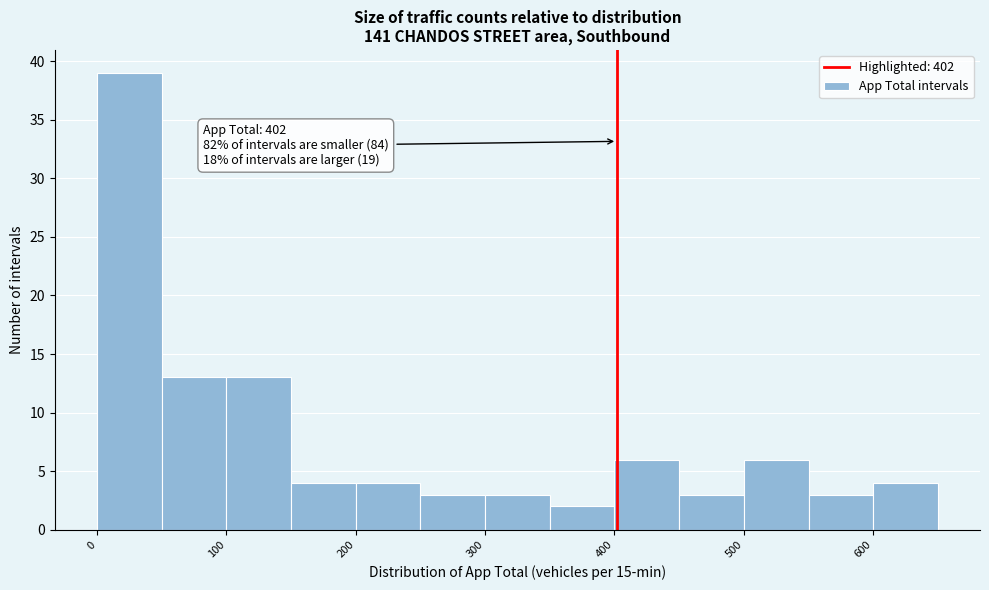

Over which range of the x-axis is the bar tallest?

0 to 50